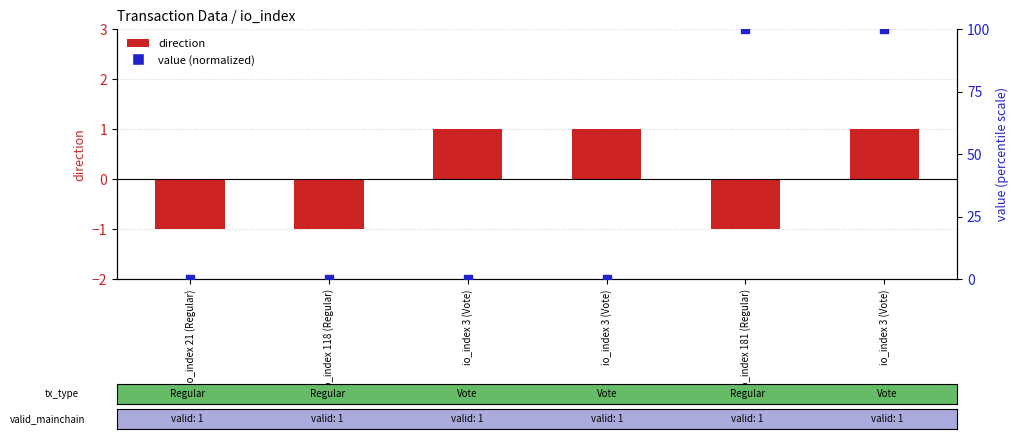

At how many categories does at least one series exceed 89?

2